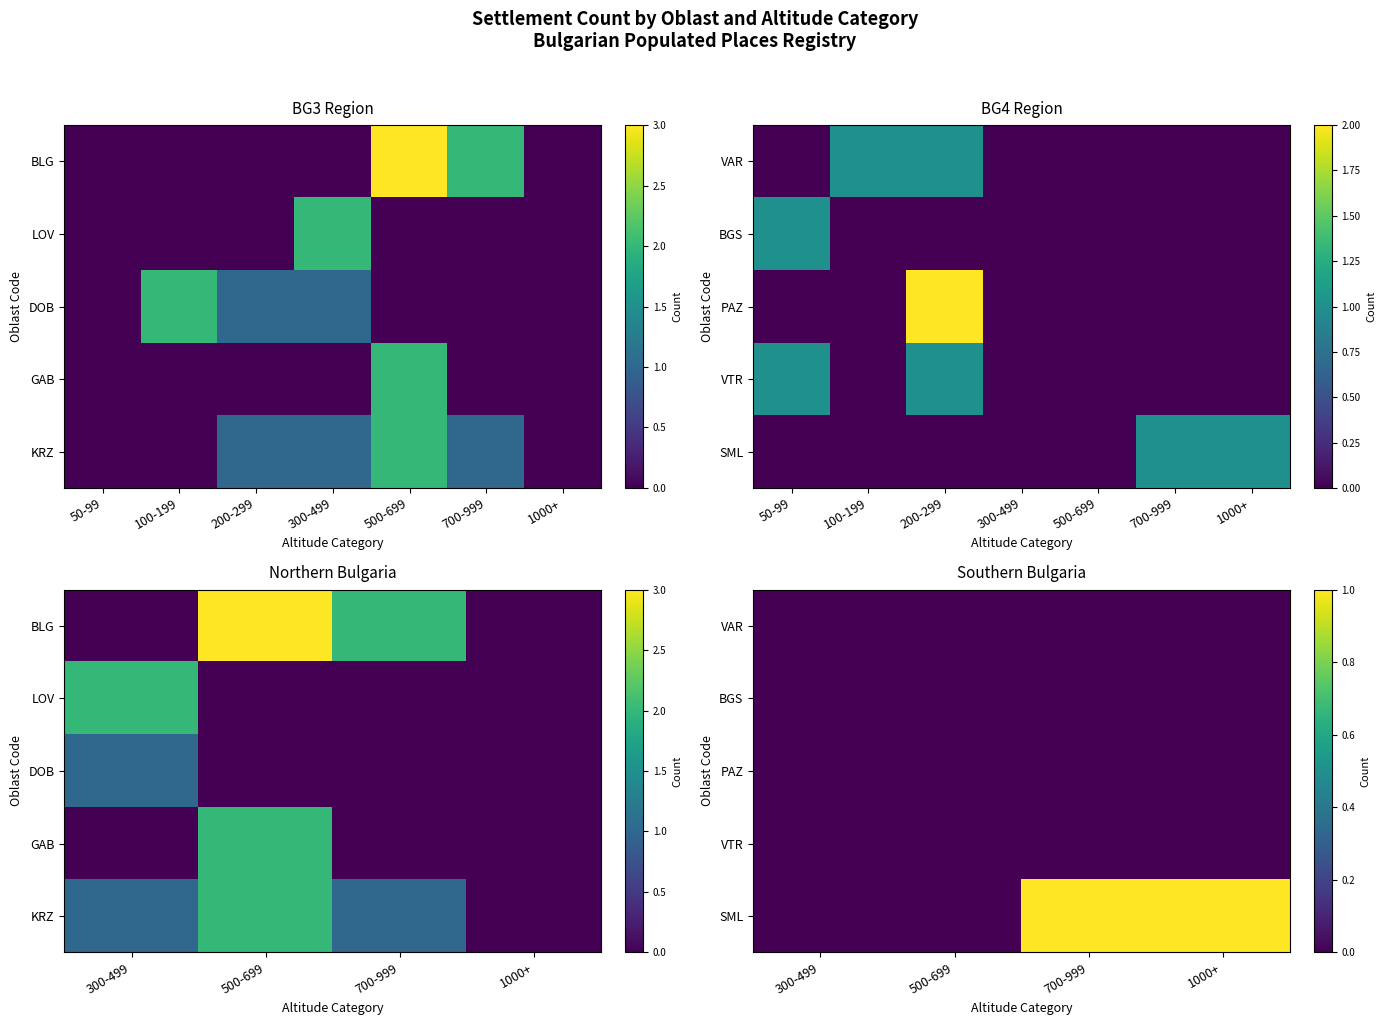

Is the value of BGS at 500-699 greater than the value of PAZ at 300-499?

No